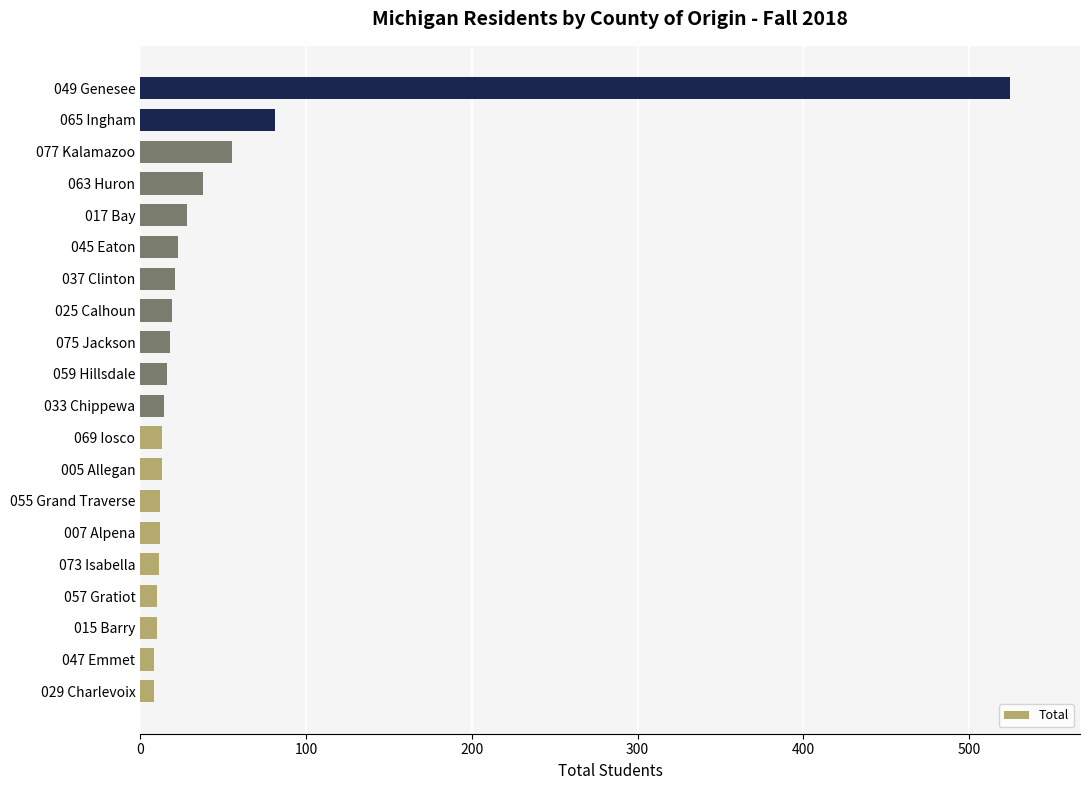

At which label is the value closest to 266?

065 Ingham